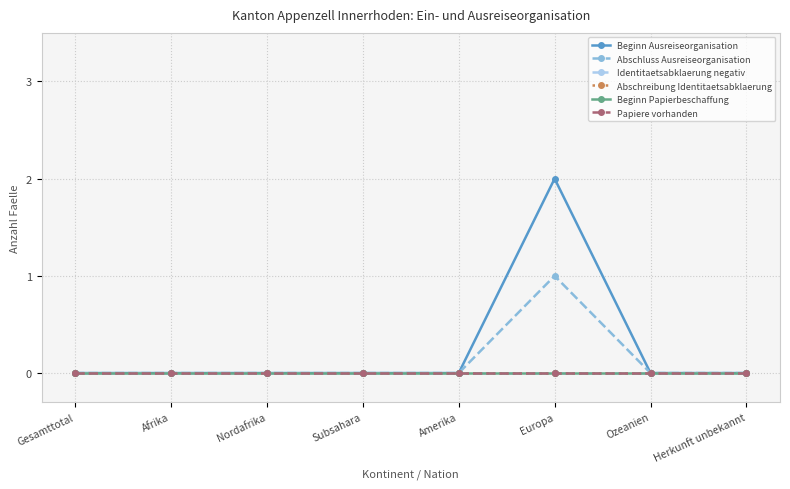

What is the difference between the highest and lowest values at Europa?

2